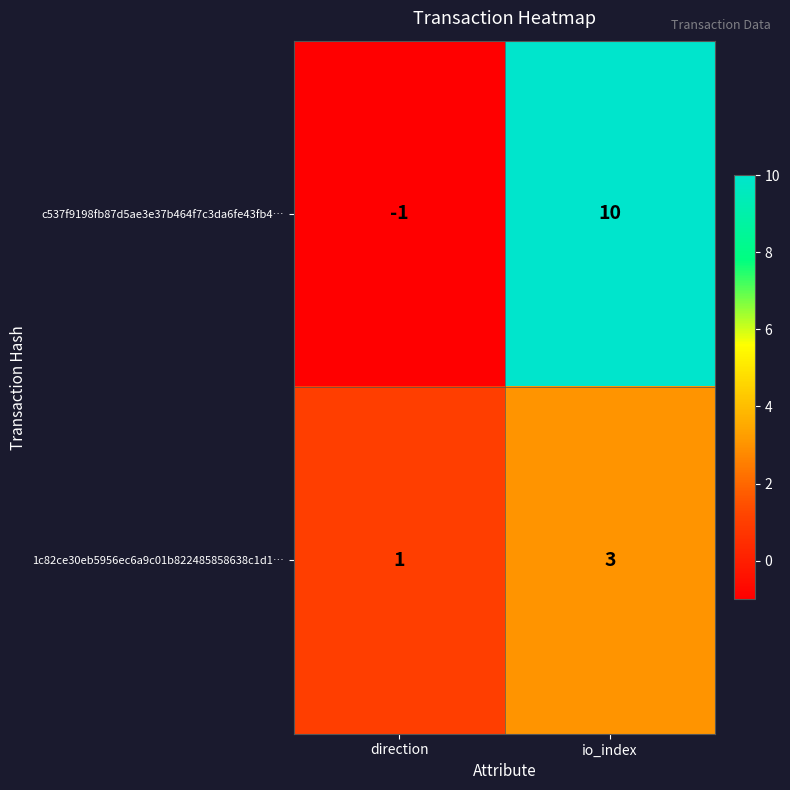

At how many categories does at least one series exceed 3?

1